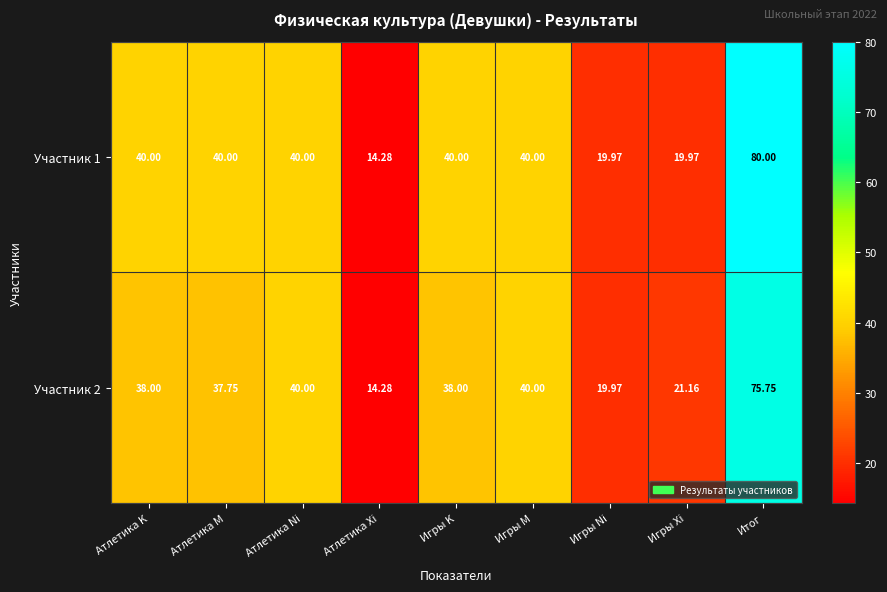

Which category has the highest value in the Участник 1 series?

Итог